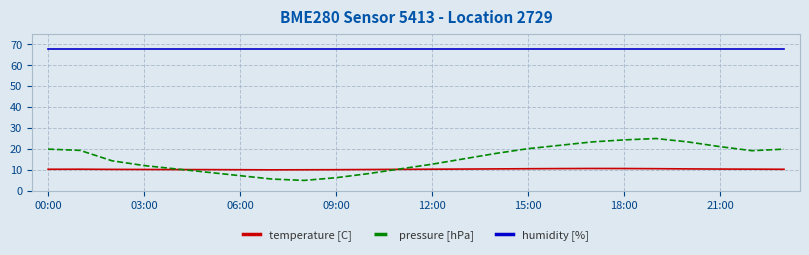

What is the minimum value for pressure [hPa]?

5.0